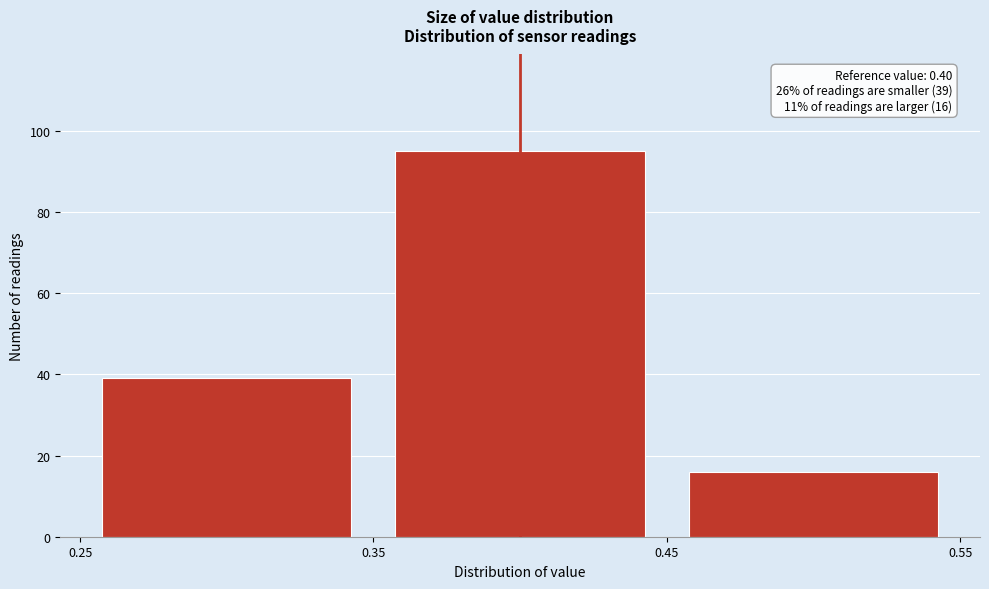

Which range on the x-axis has the tallest bar?

0.35 to 0.45